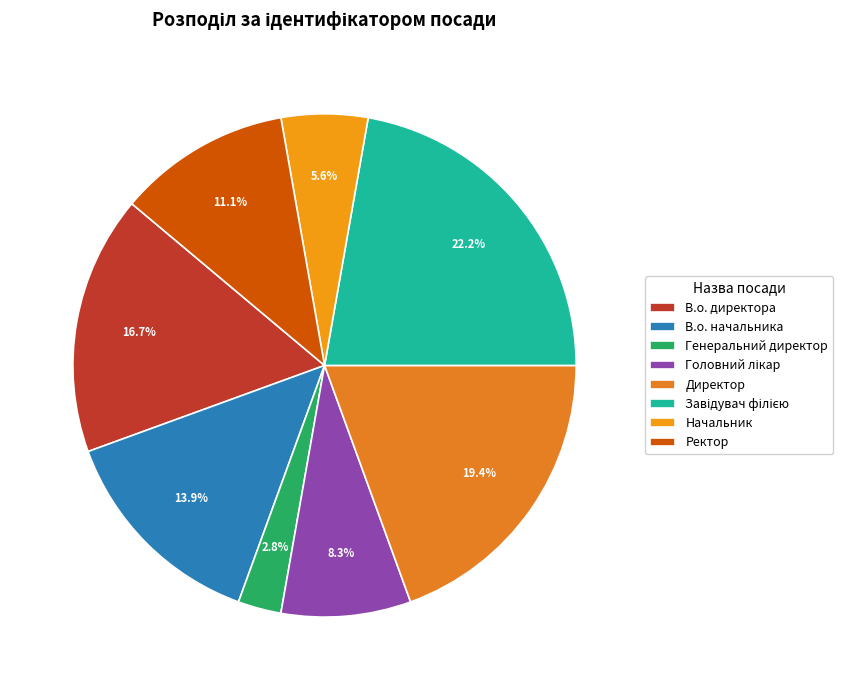

Is there a majority slice in this chart?

No